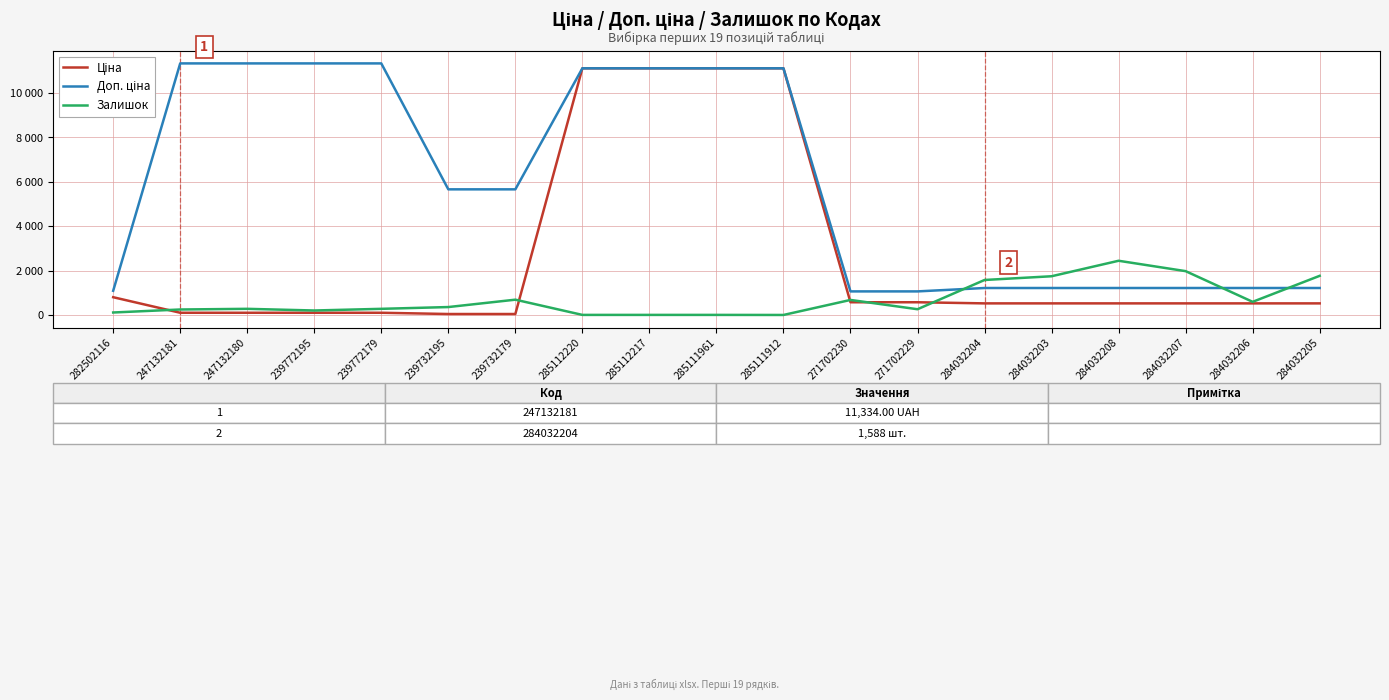

What is the lowest value of the Доп. ціна series?

1074.5